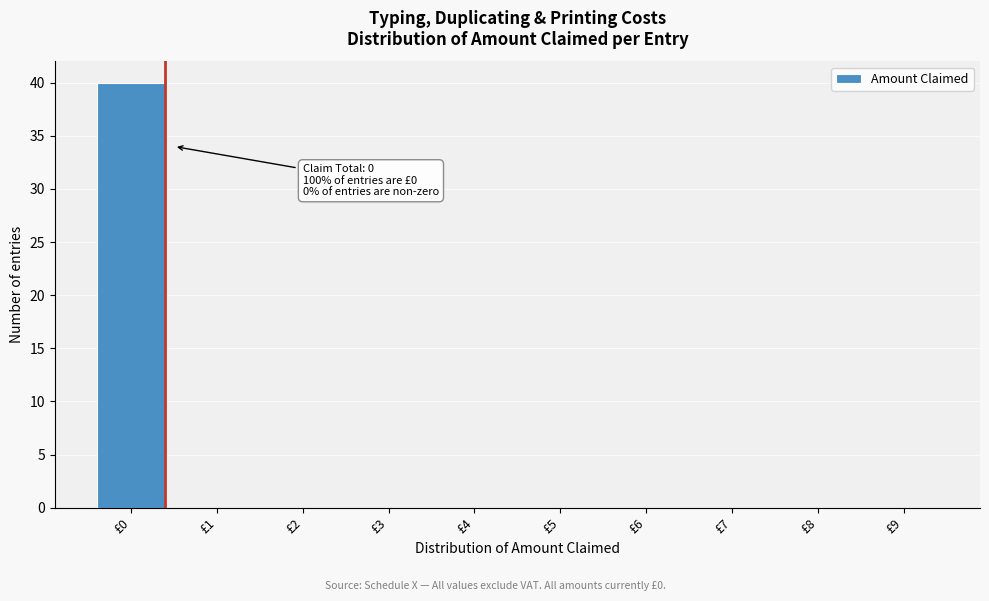

Reading right to left, transcribe all the data shown in this chart.

£9=0	£8=0	£7=0	£6=0	£5=0	£4=0	£3=0	£2=0	£1=0	£0=40